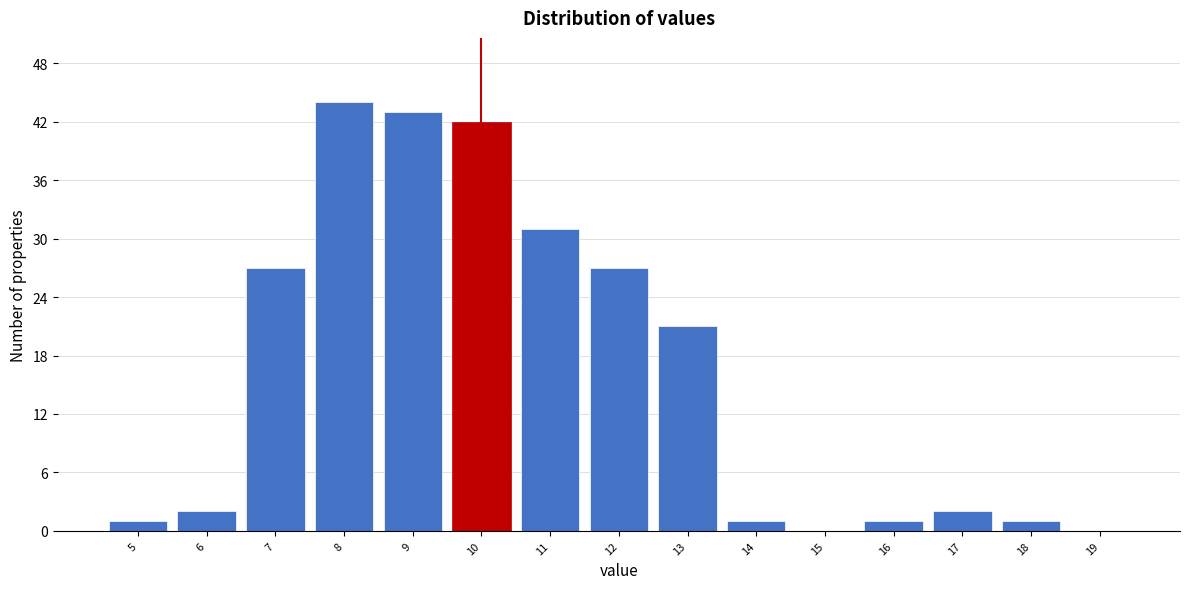

Reading left to right, what are all the values shown in this chart?

5=1	6=2	7=27	8=44	9=43	10=42	11=31	12=27	13=21	14=1	15=0	16=1	17=2	18=1	19=0